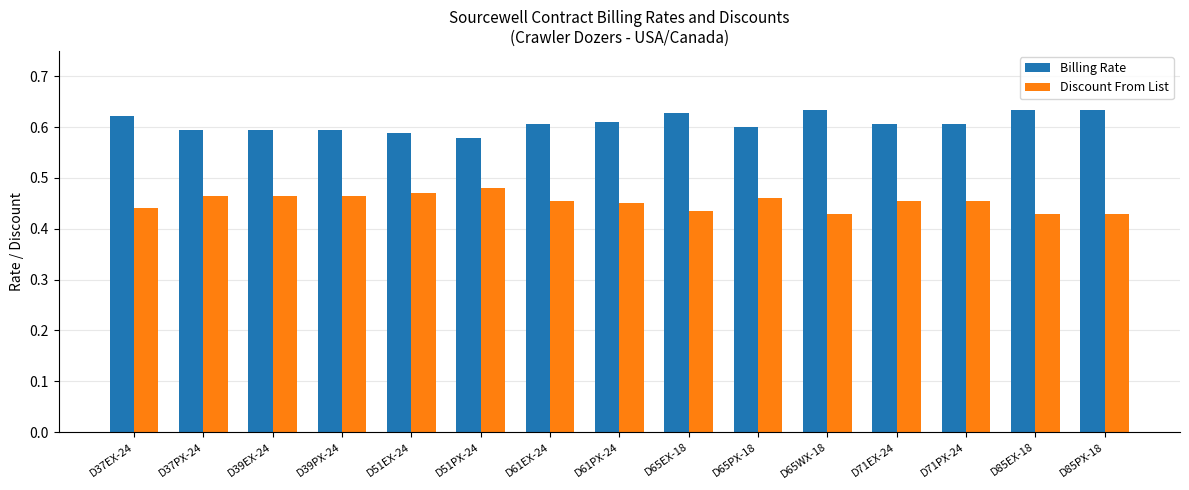

Rank the series by their maximum value, from lowest to highest.

Discount From List, Billing Rate